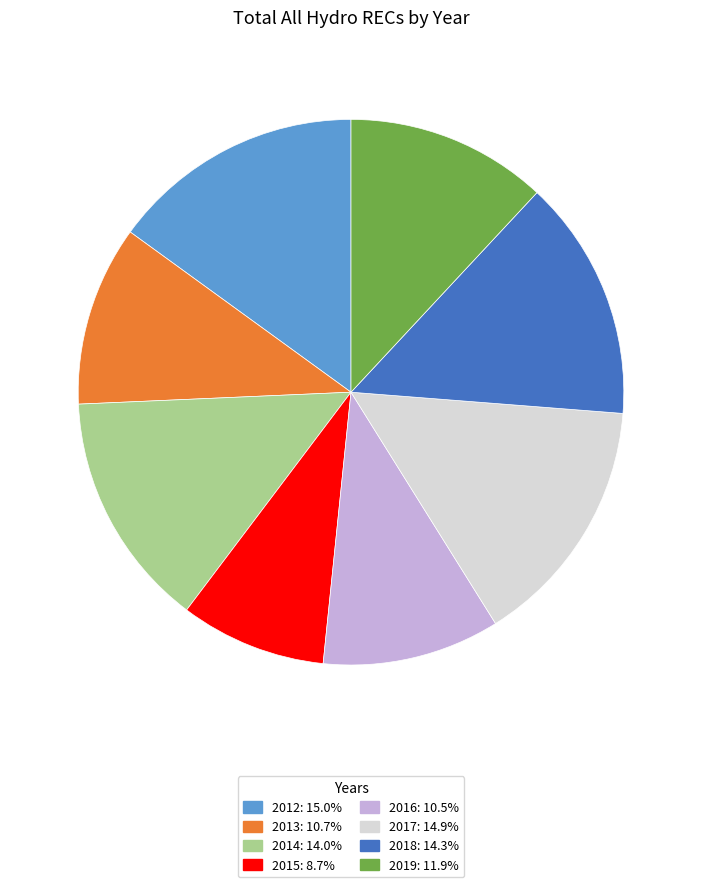

Is there a majority slice in this chart?

No